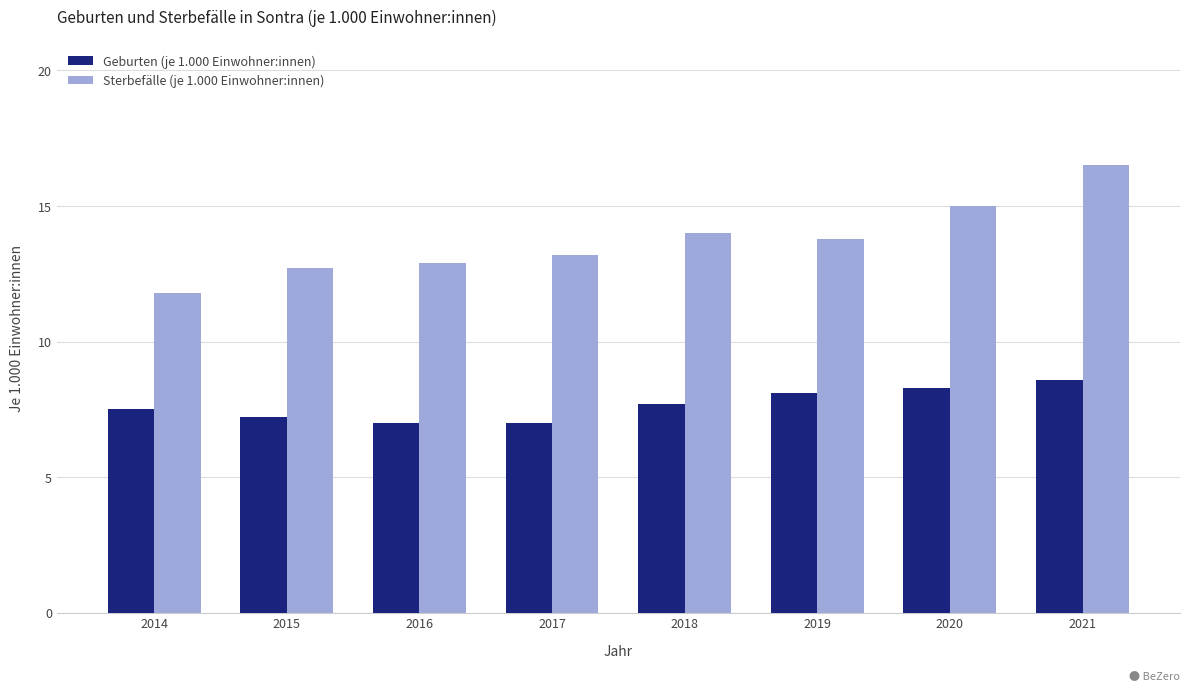

Count the number of categories in the chart.

8